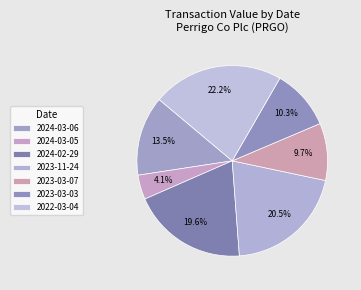

How many slices are in this pie chart?

7